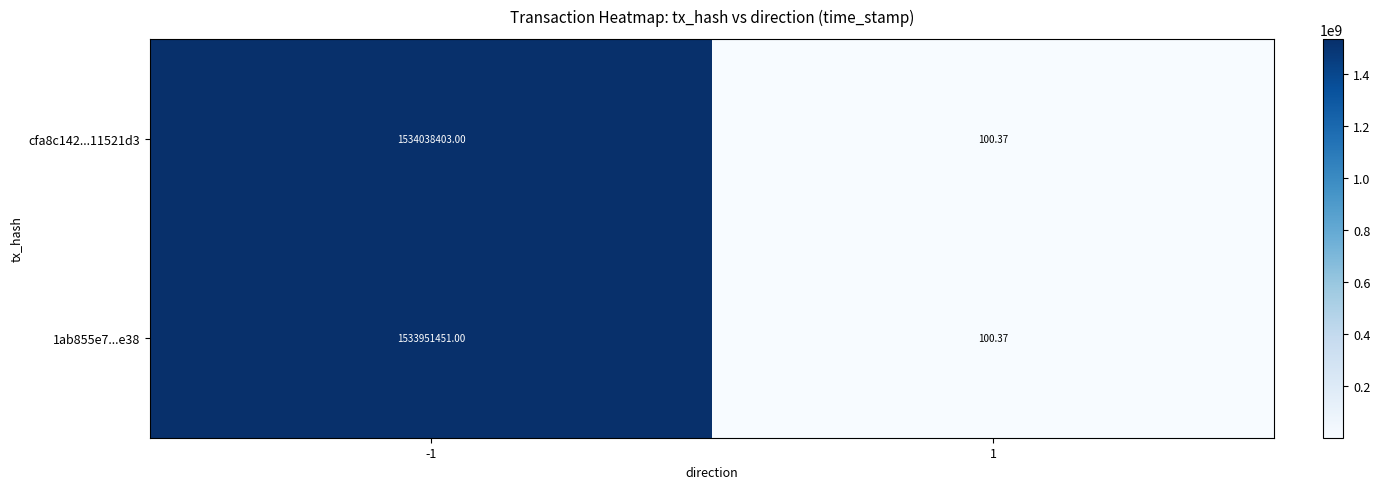

Which series has the widest spread of values?

cfa8c142...11521d3